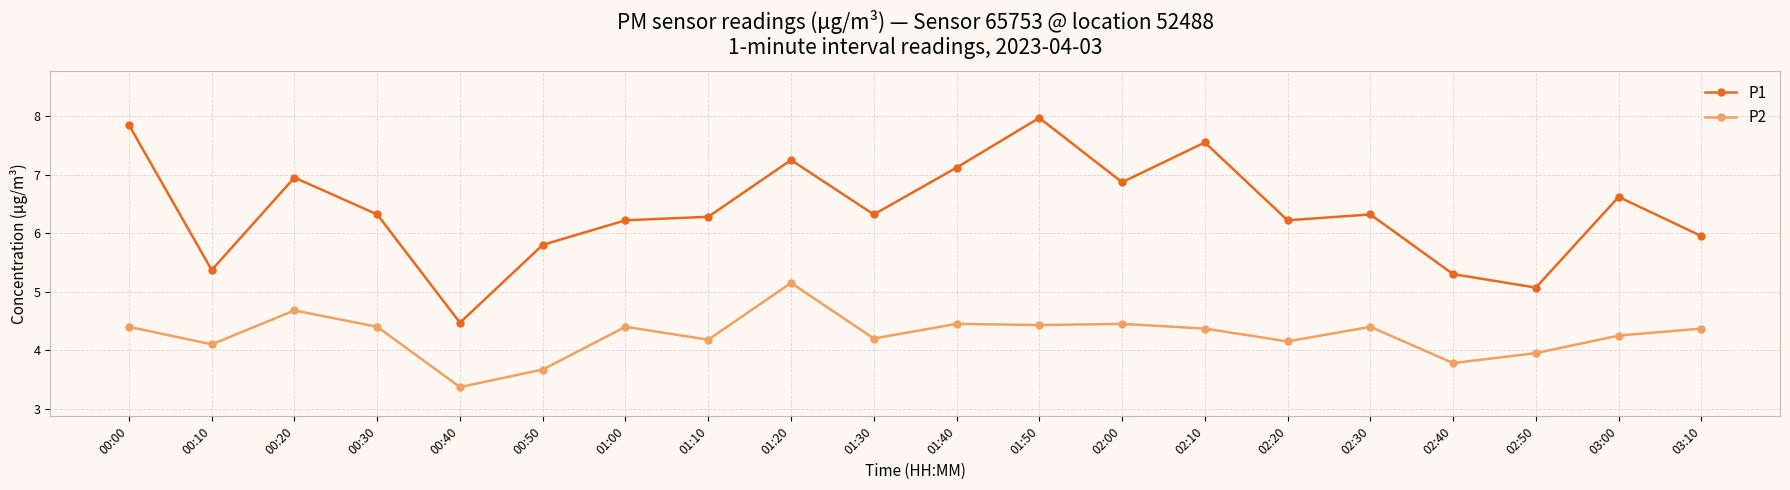

In P1, how many points are lower than both neighbors (excluding endpoints)?

6